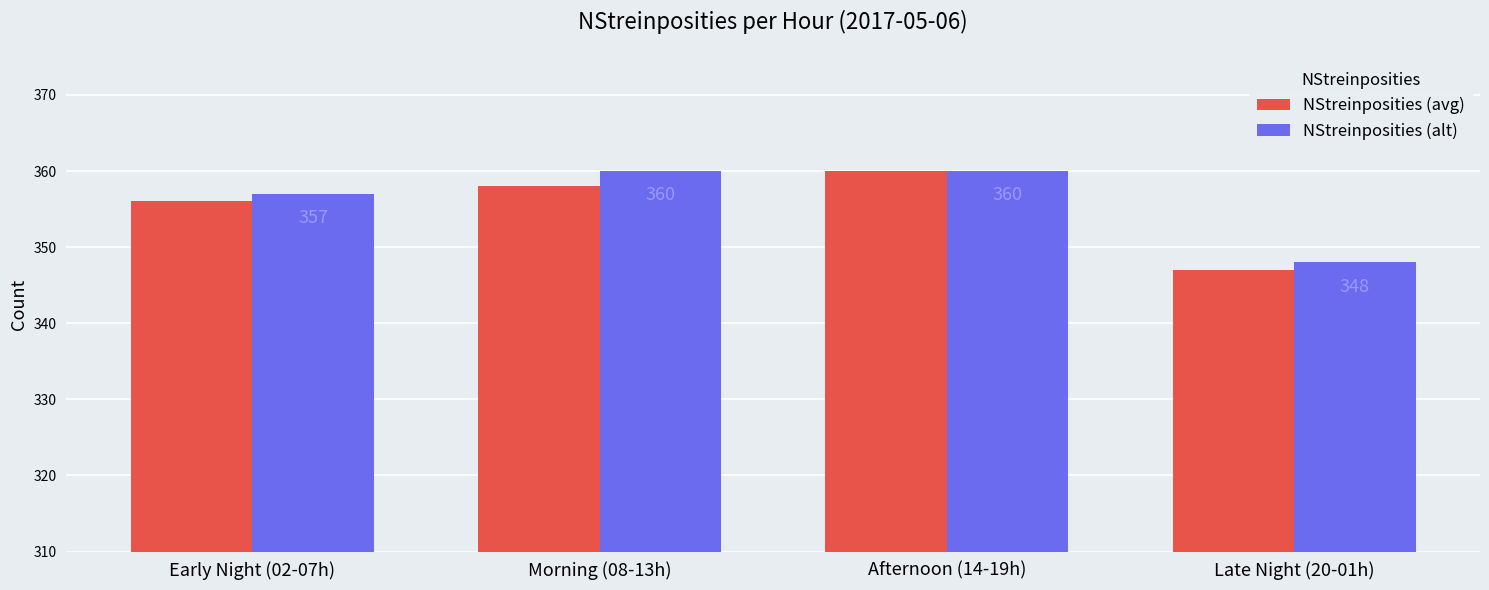

What is the minimum value for NStreinposities (avg)?

347